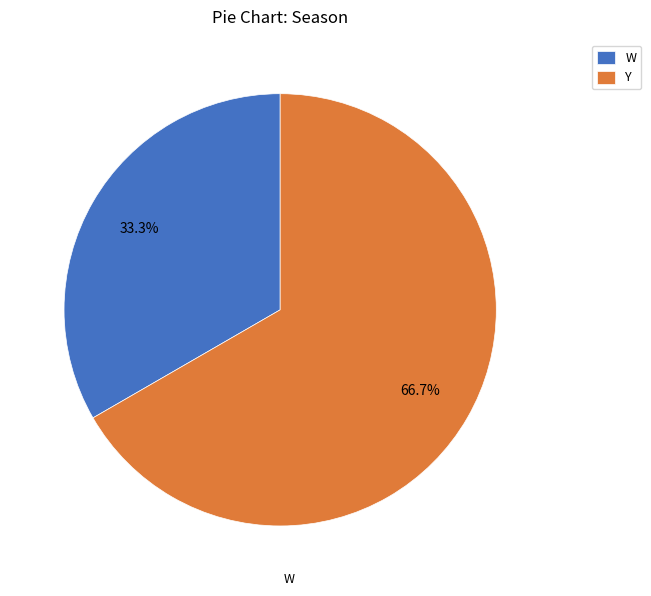

To the nearest percent, what is the combined percentage of W and Y?

100%